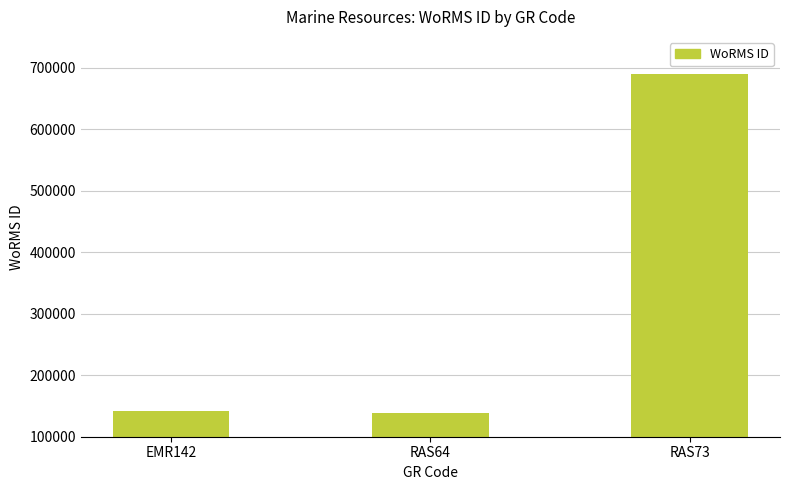

What is the change in value from EMR142 to RAS73?

+547386